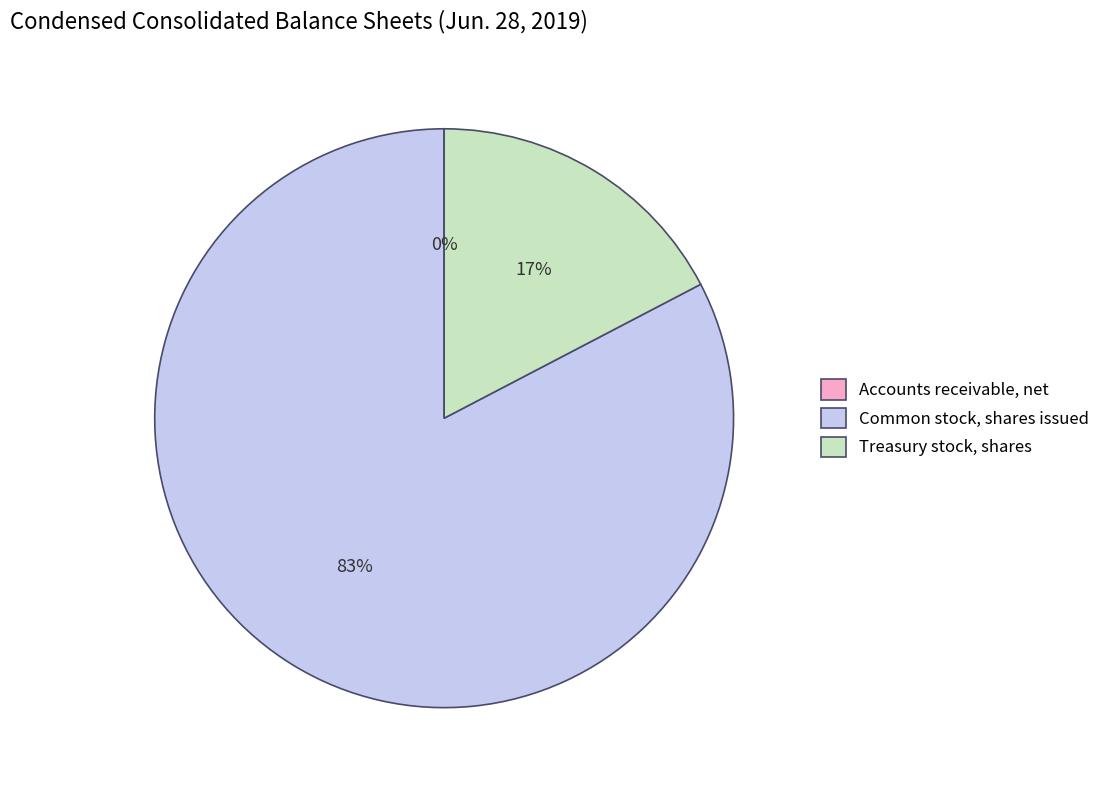

The Treasury stock, shares slice represents 4% of the pie. True or false?

False